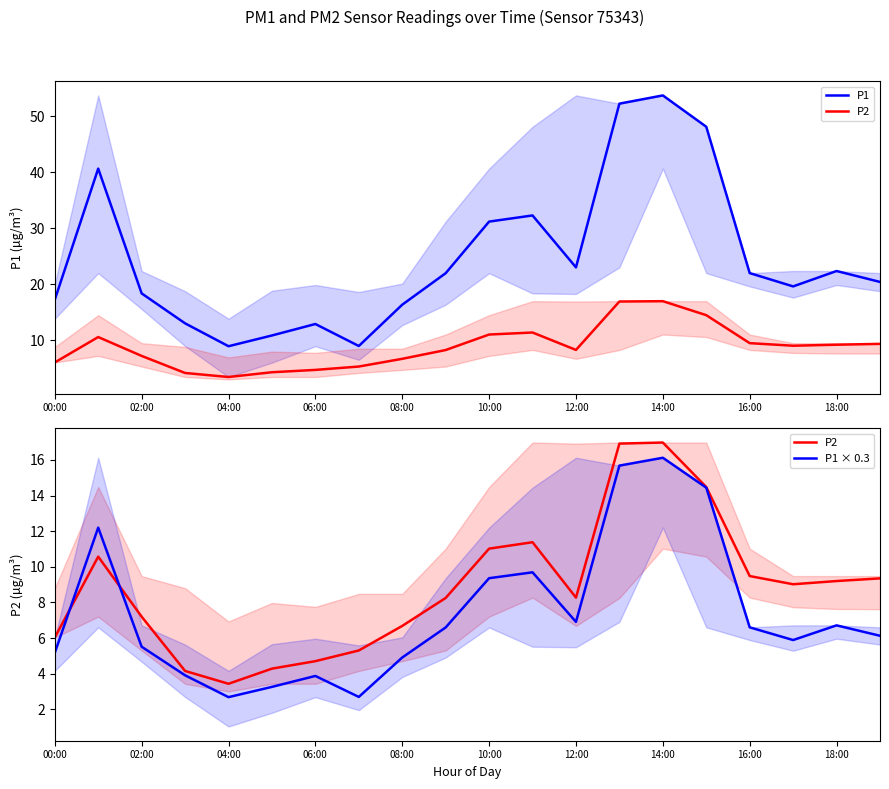

True or false: P1 × 0.3 and P1 cross at least once.

False